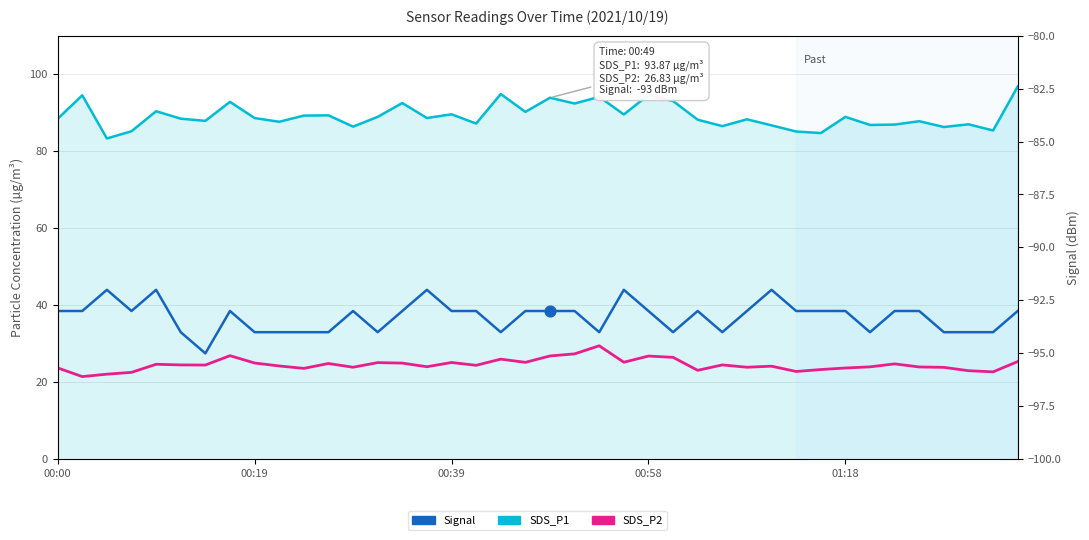

What are all the series names shown in the legend?

SDS_P1, SDS_P2, Signal